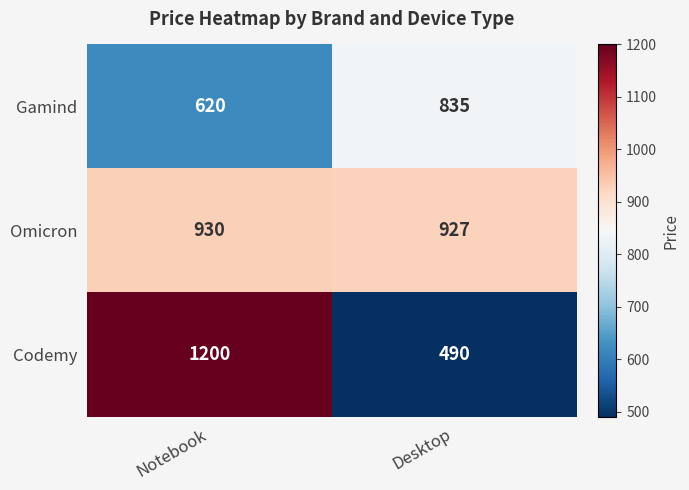

Is it true that Codemy equals 490 at Desktop?

True